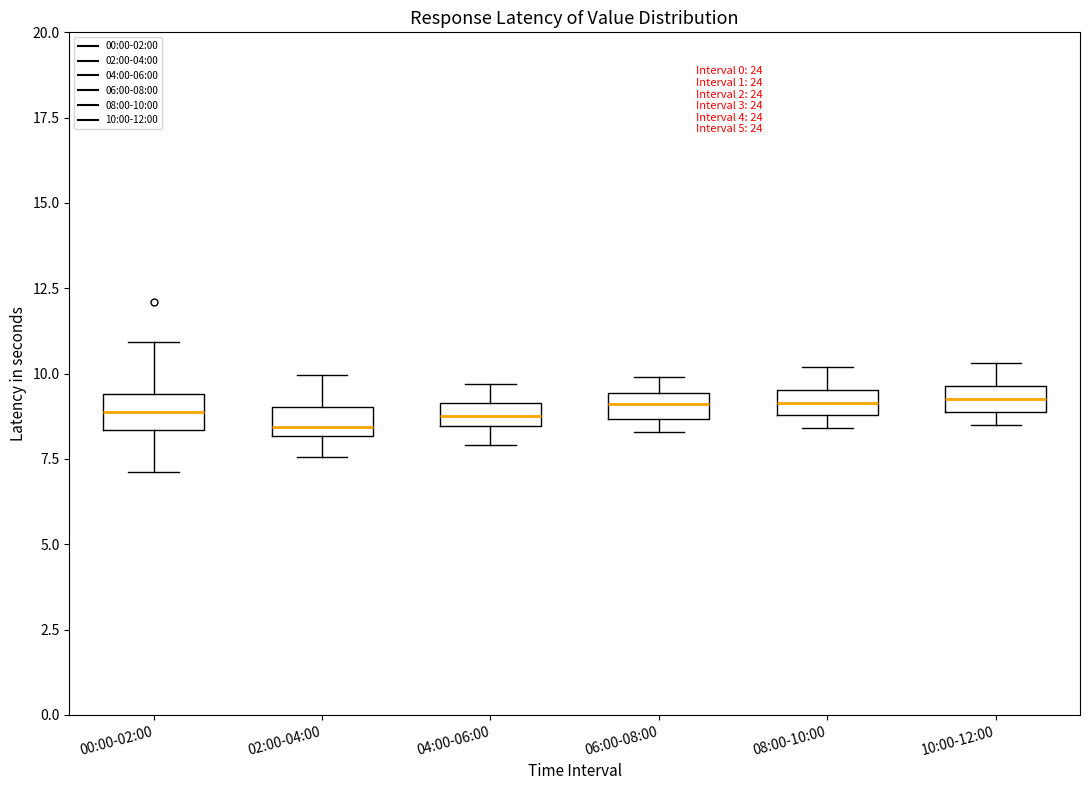

Where does the upper whisker of the box for 08:00-10:00 end on the y-axis? The values are not printed on the chart, so give them approximately, as read against the axis.

10.0